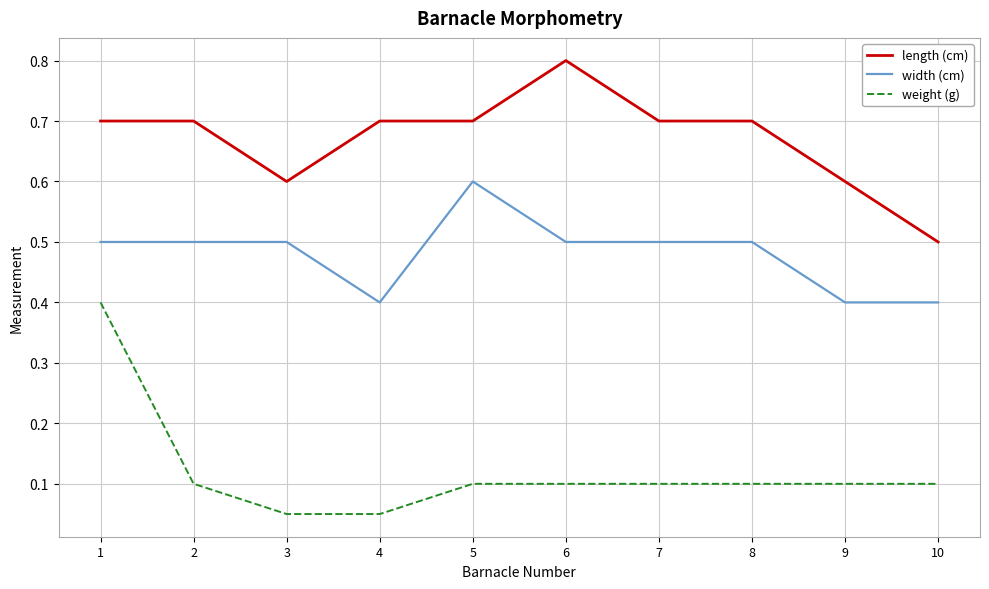

What is the maximum value shown in the chart?

0.8